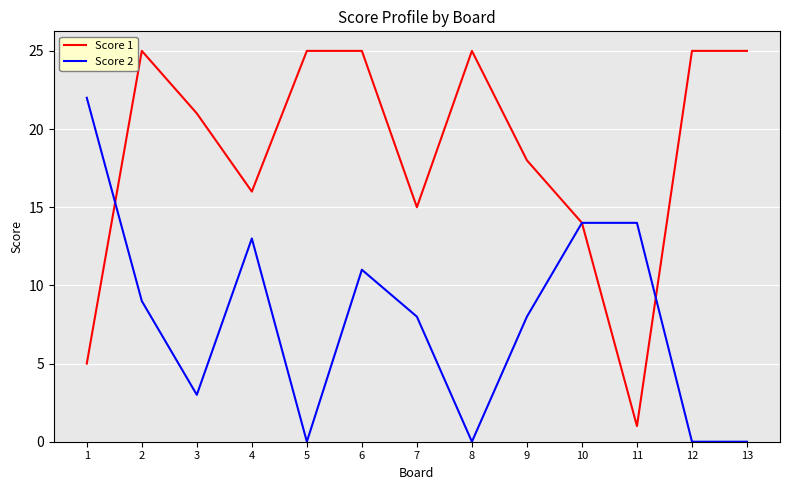

Which series has the largest range (max minus min)?

Score 1